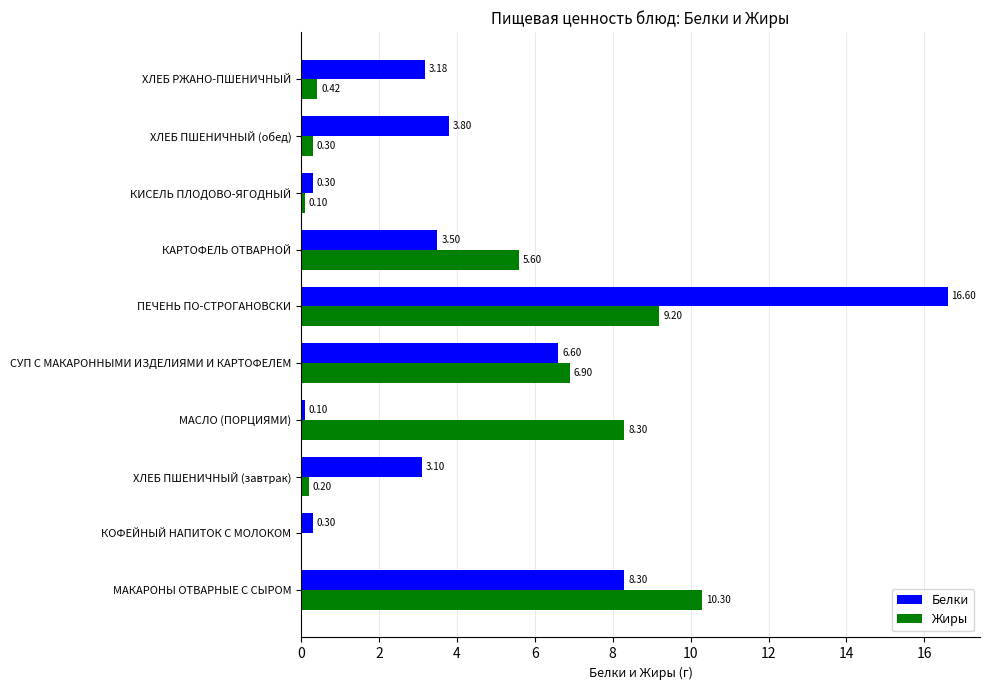

Which series has the largest total across all categories?

Белки